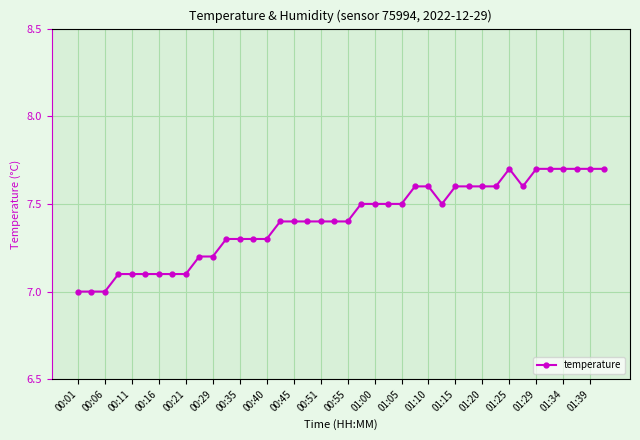

True or false: the data has more than 0 interior local peaks.

True